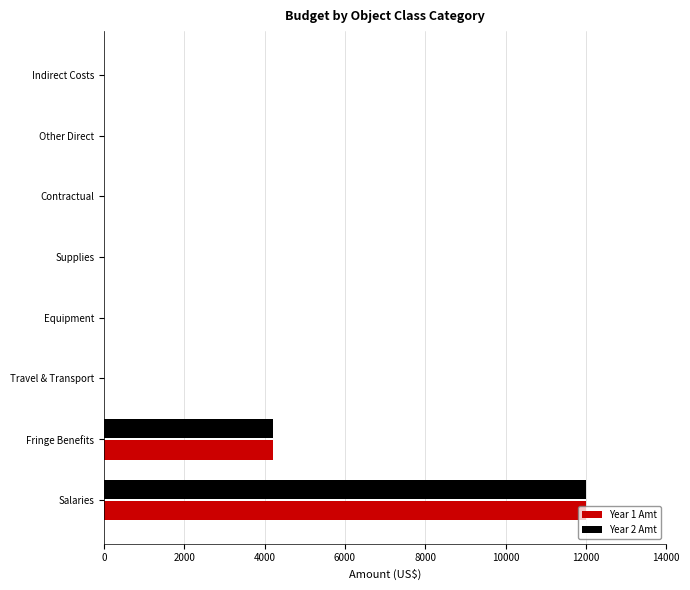

What is the maximum value for Year 2 Amt?

12000